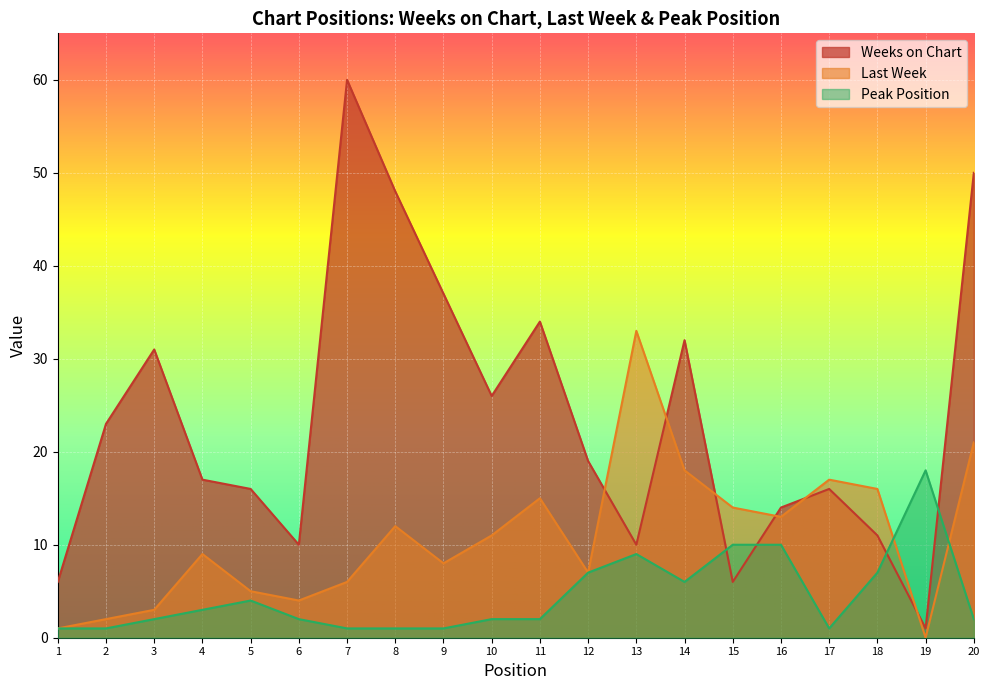

How many values in the Peak Position series exceed 2?

9